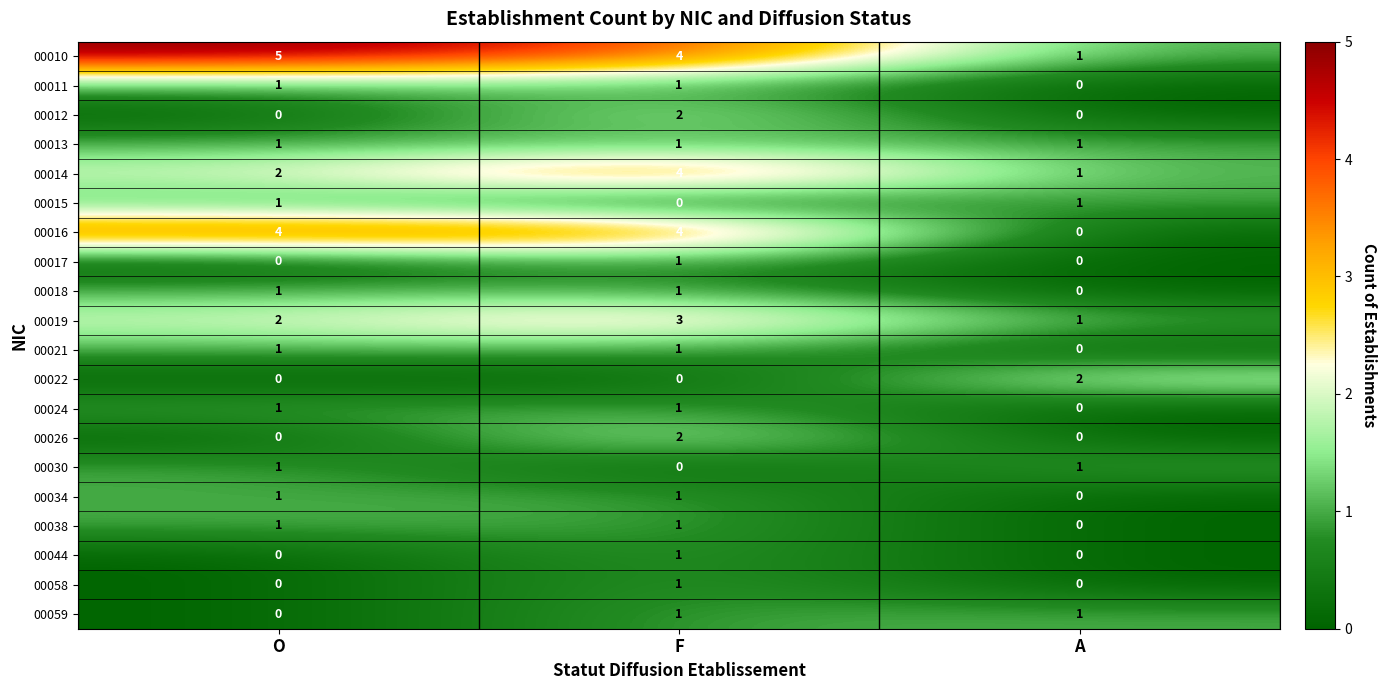

How many data points does each series have?

3